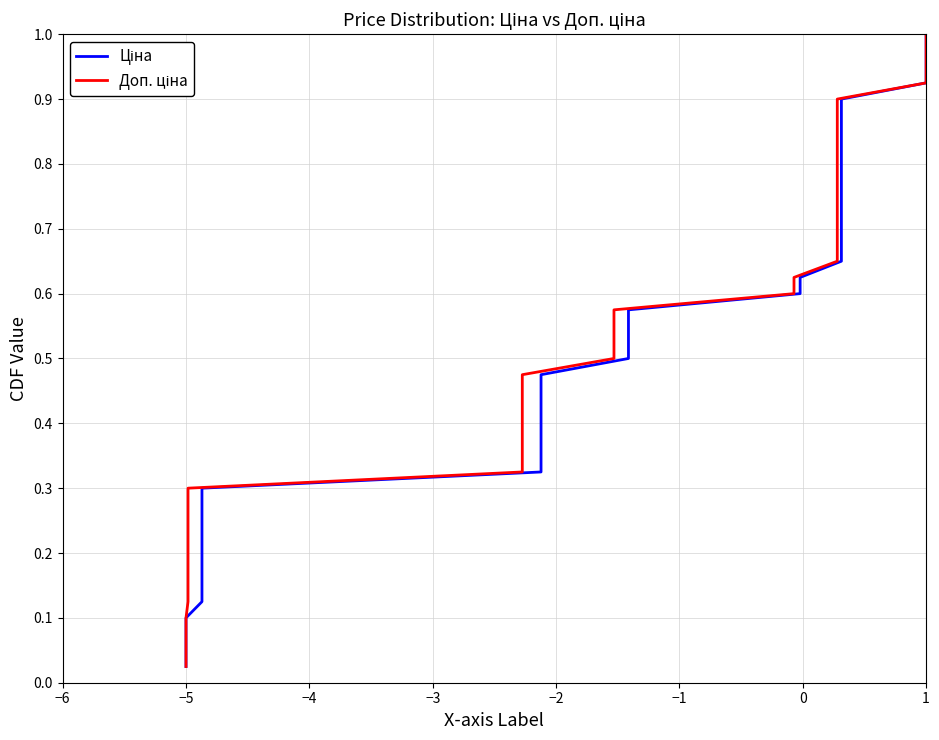

What is the average value of the Доп. ціна series?

0.5